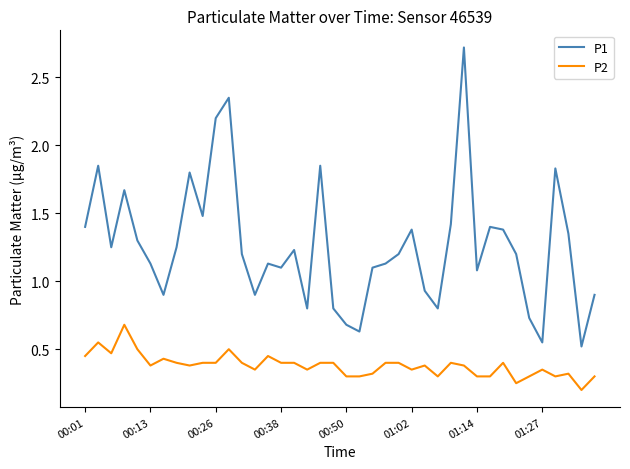

Does the chart have visible grid lines?

No